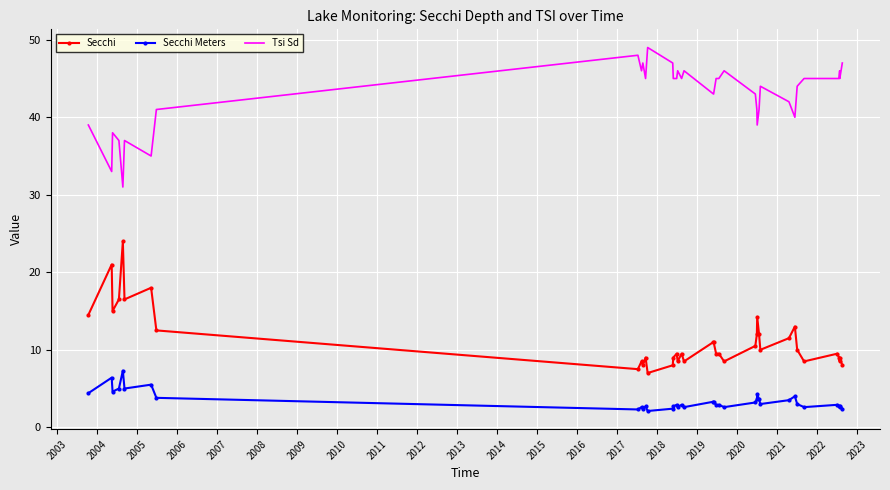

Which series has the largest total across all categories?

Tsi Sd